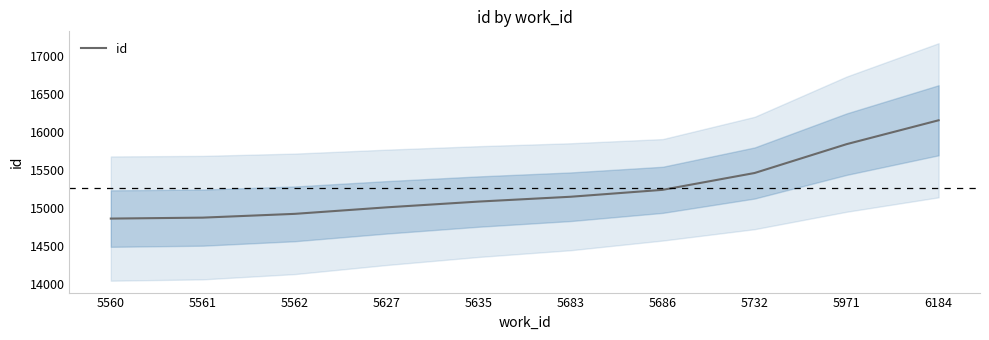

Reading left to right, list all the values displayed in this chart.

14856.5	14869.0	14918.8	15004.6	15080.4	15144.0	15235.0	15456.7	15836.4	16150.6